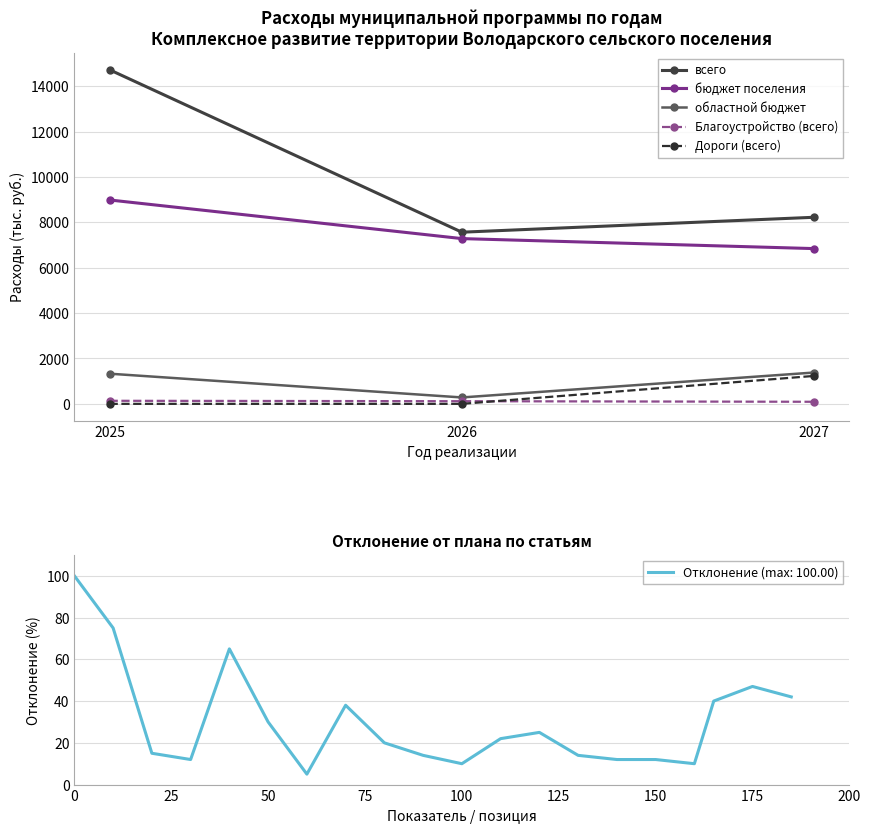

What is the difference between the maximum and minimum values in the бюджет поселения series?

2143.2